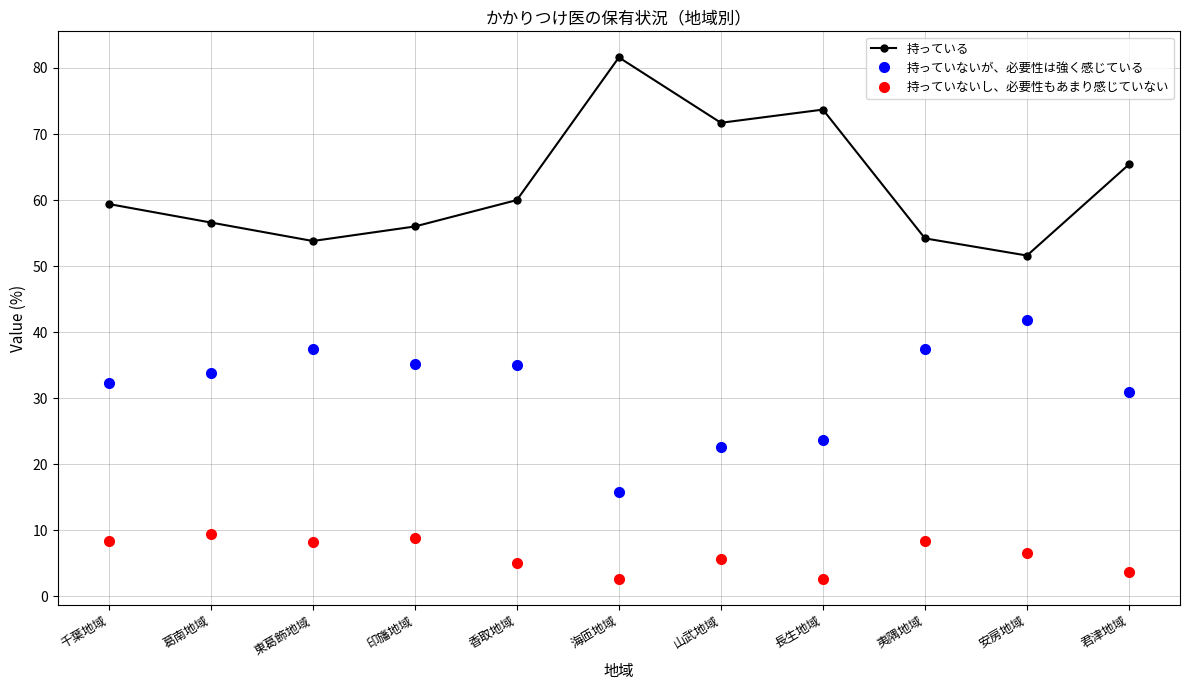

What are all the series names shown in the legend?

持っている, 持っていないが、必要性は強く感じている, 持っていないし、必要性もあまり感じていない